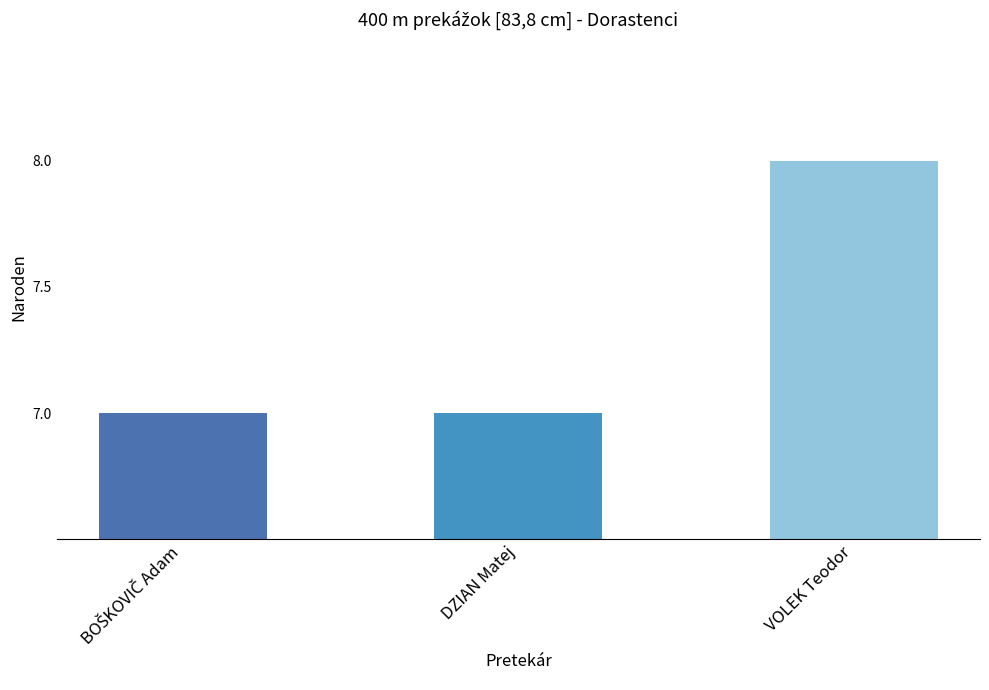

Which label corresponds to the largest value in the chart?

VOLEK Teodor